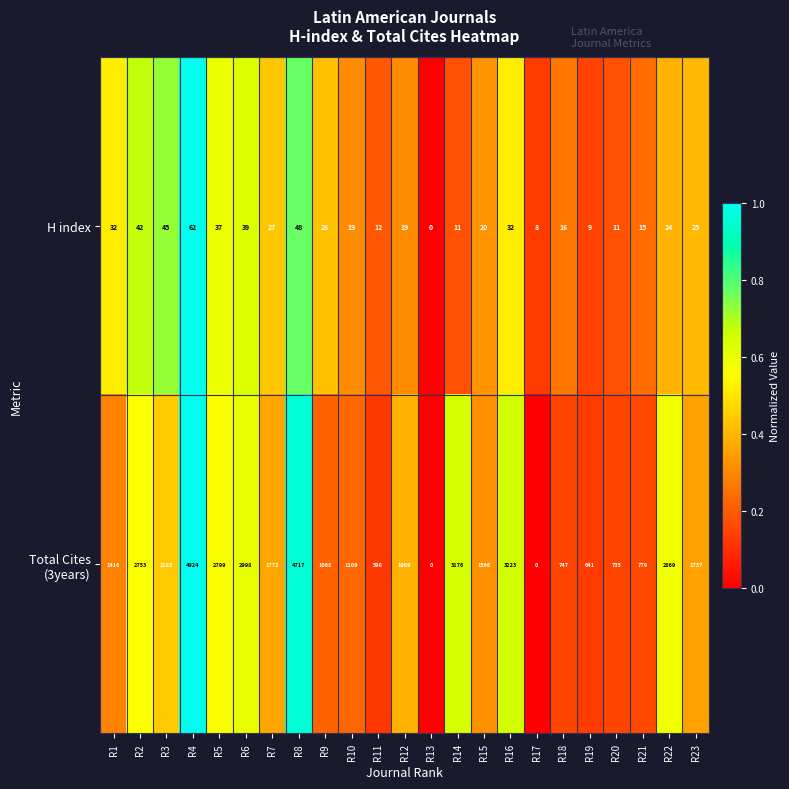

At which label does H index reach its minimum?

R13